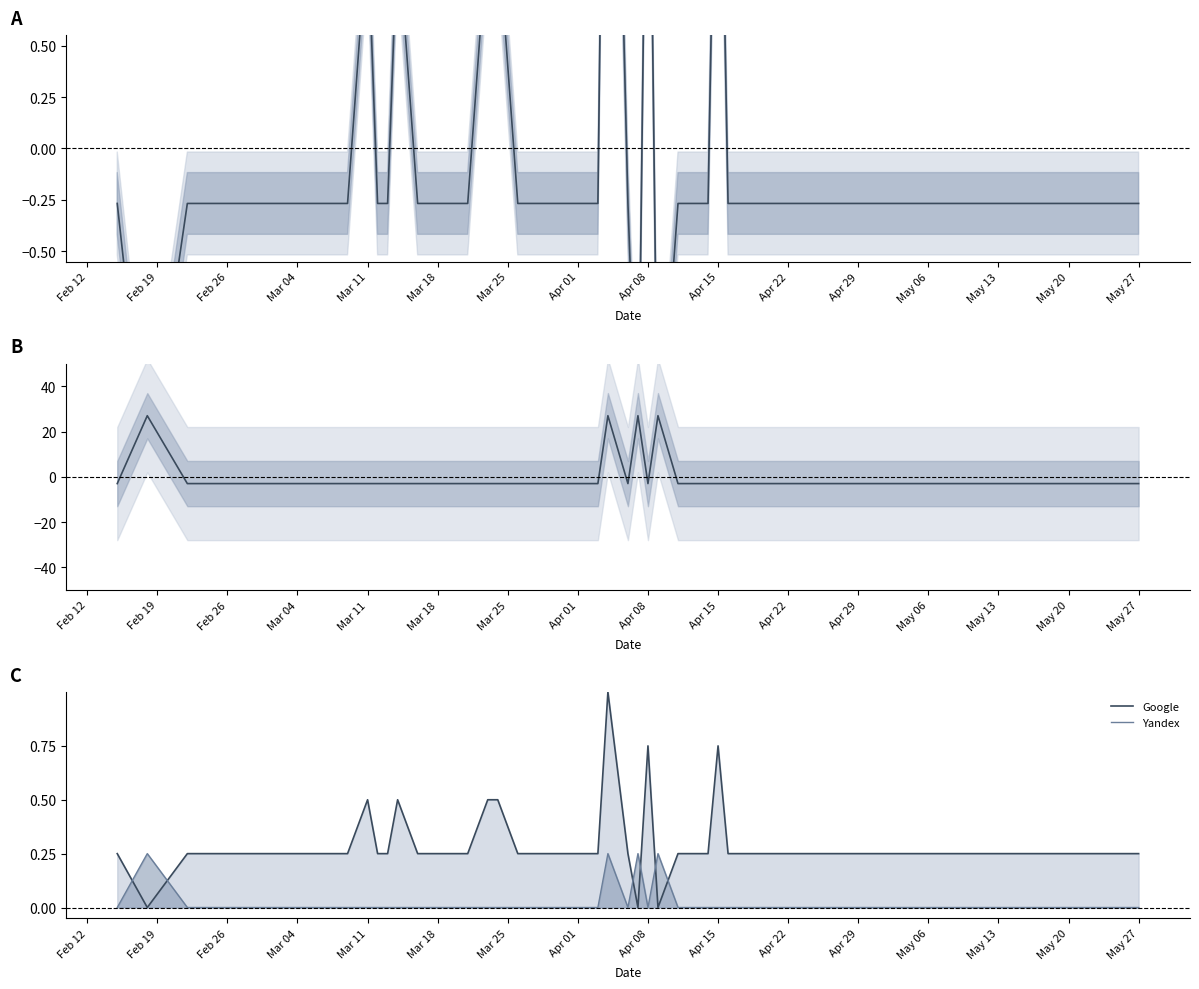

Where is Google nearest to the value 0?

Feb 19